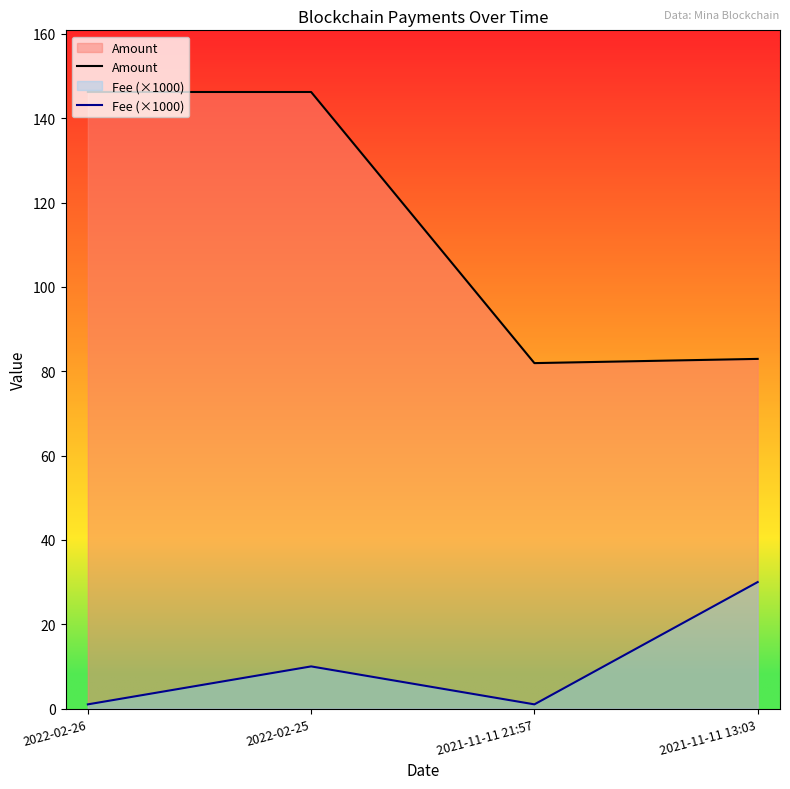

At which label is Amount closest to 114?

2021-11-11 13:03